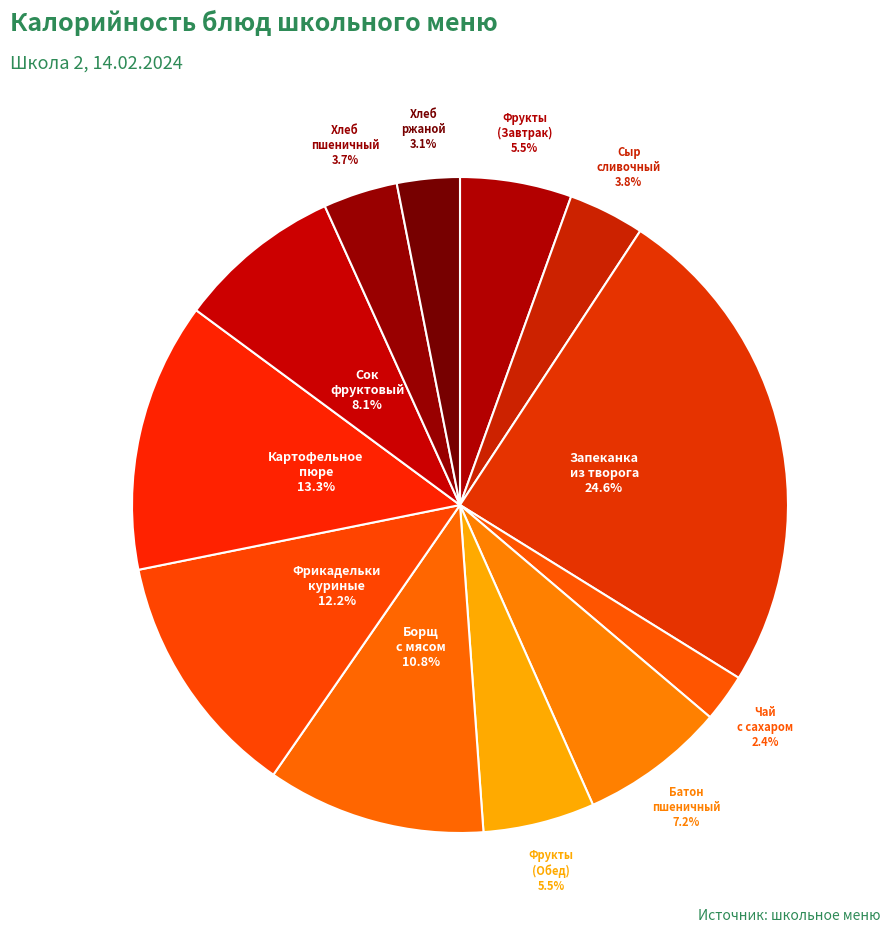

How many slices are in this pie chart?

12